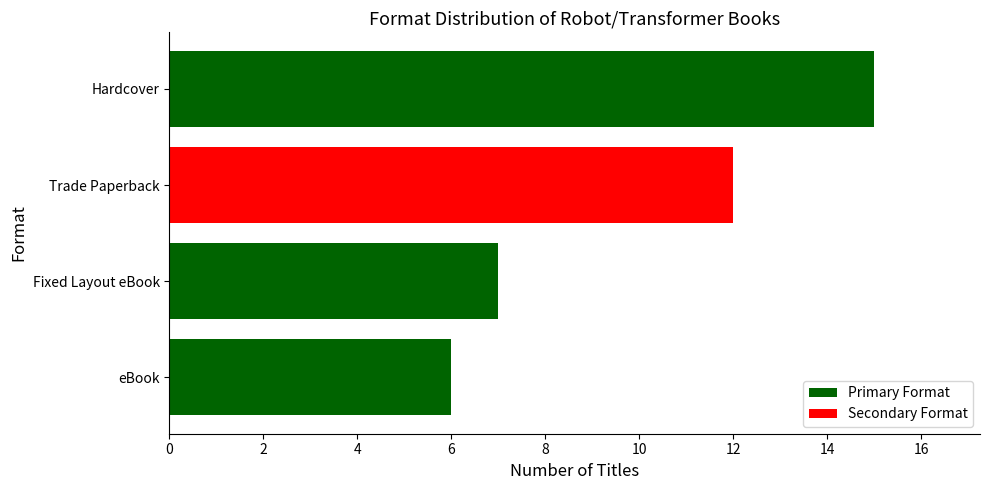

Where is the data nearest to the value 10?

Trade Paperback